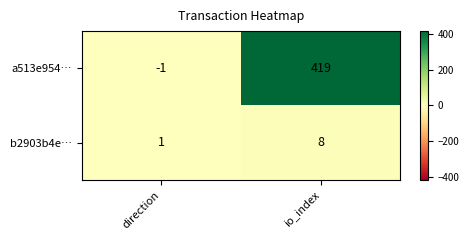

Which category has the highest value across all series?

io_index